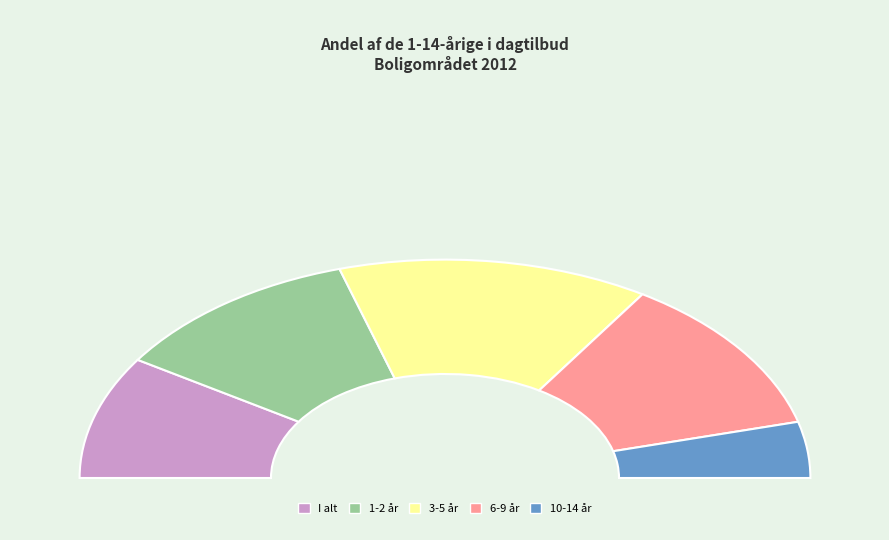

Is there a majority slice in this chart?

No